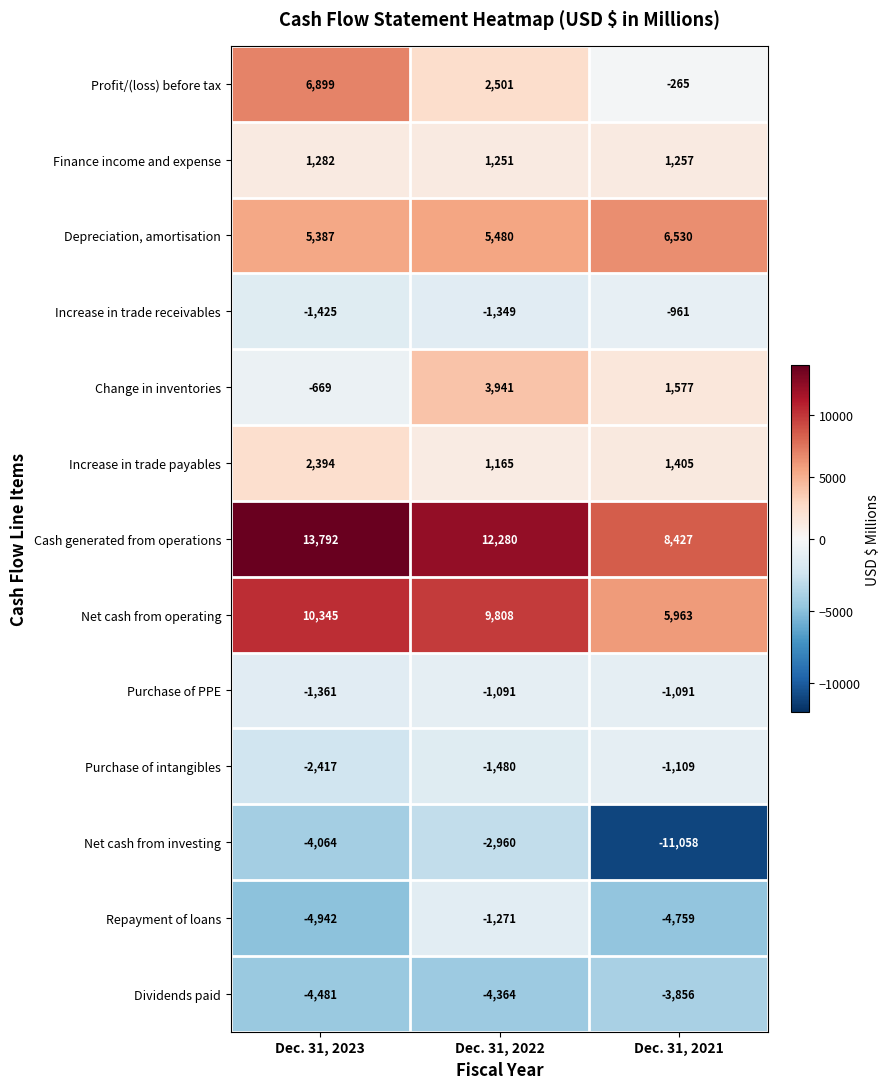

Where is Net cash from operating nearest to the value 8154?

Dec. 31, 2022